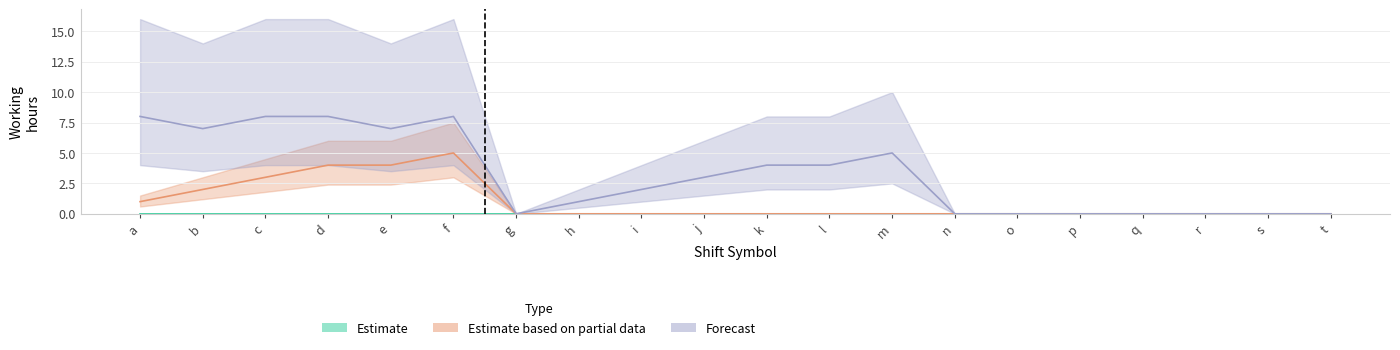

How many data points in Estimate based on partial data are above 0?

6